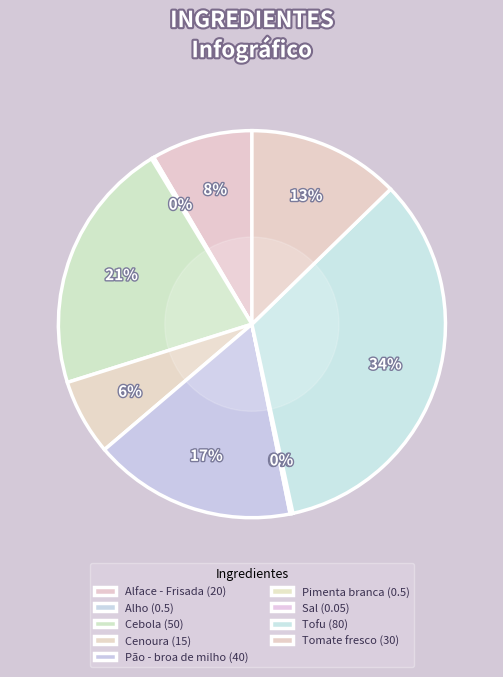

Which category has the smallest portion of the pie?

Sal